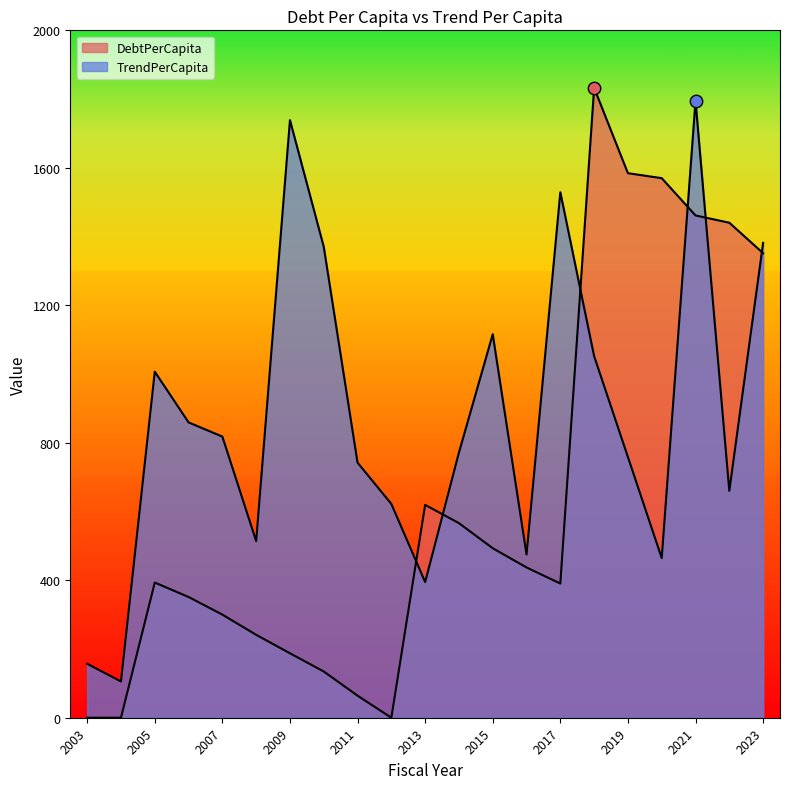

What is the total value across all series at 2006?

1210.6